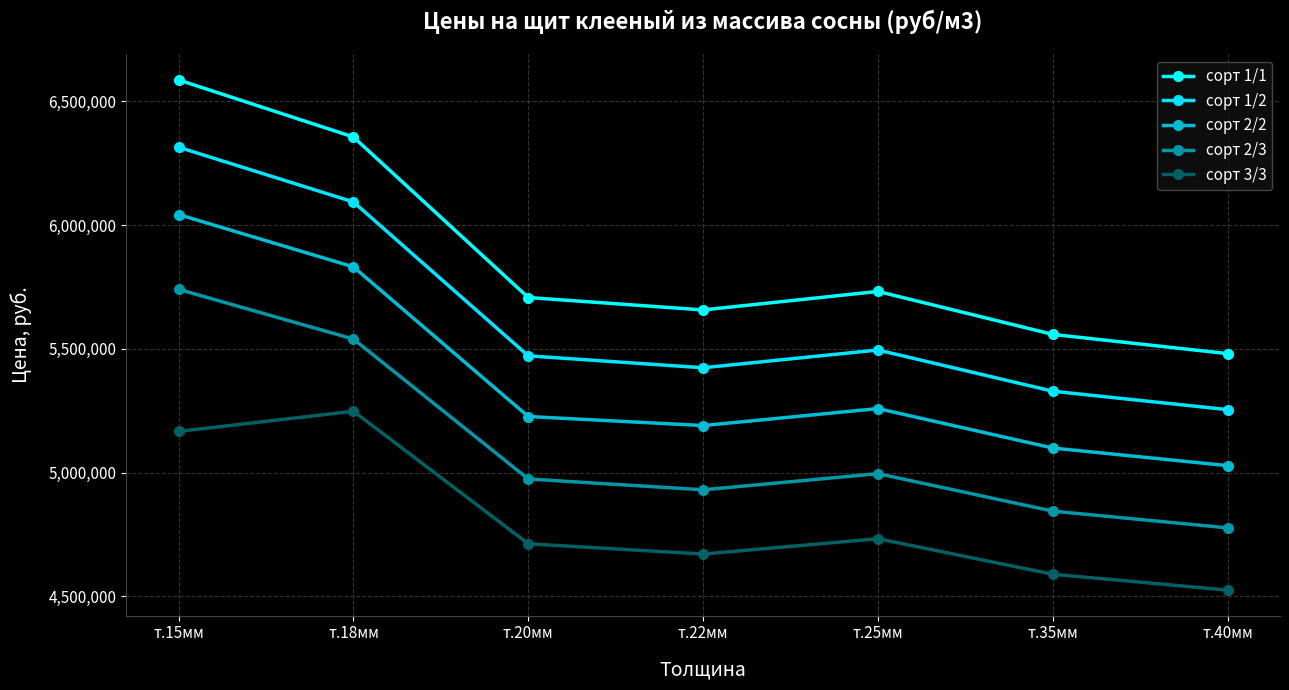

True or false: сорт 2/3 and сорт 1/2 intersect in this chart.

False